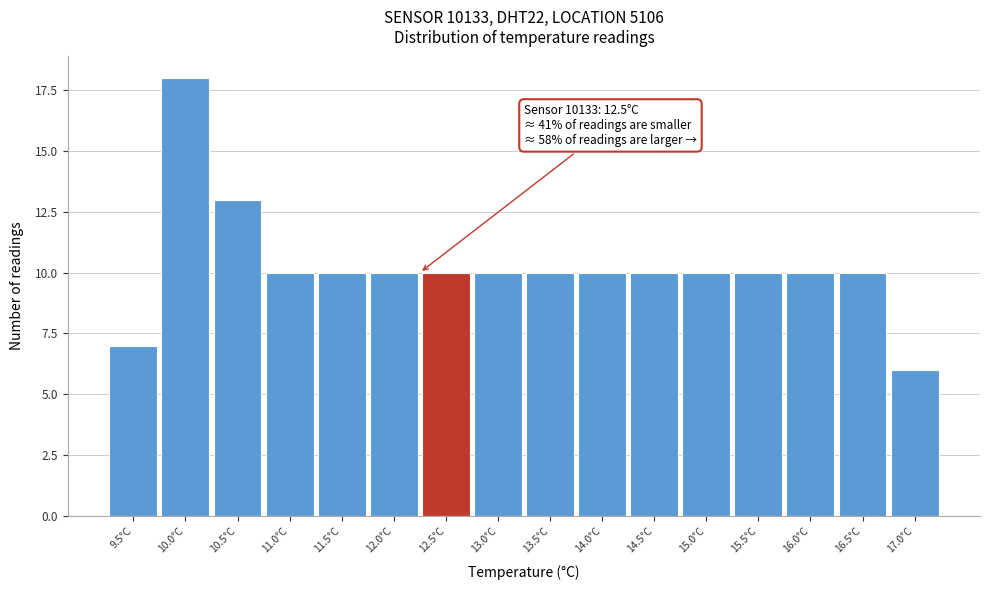

Reading left to right, extract all data points from this chart.

7	18	13	10	10	10	10	10	10	10	10	10	10	10	10	6